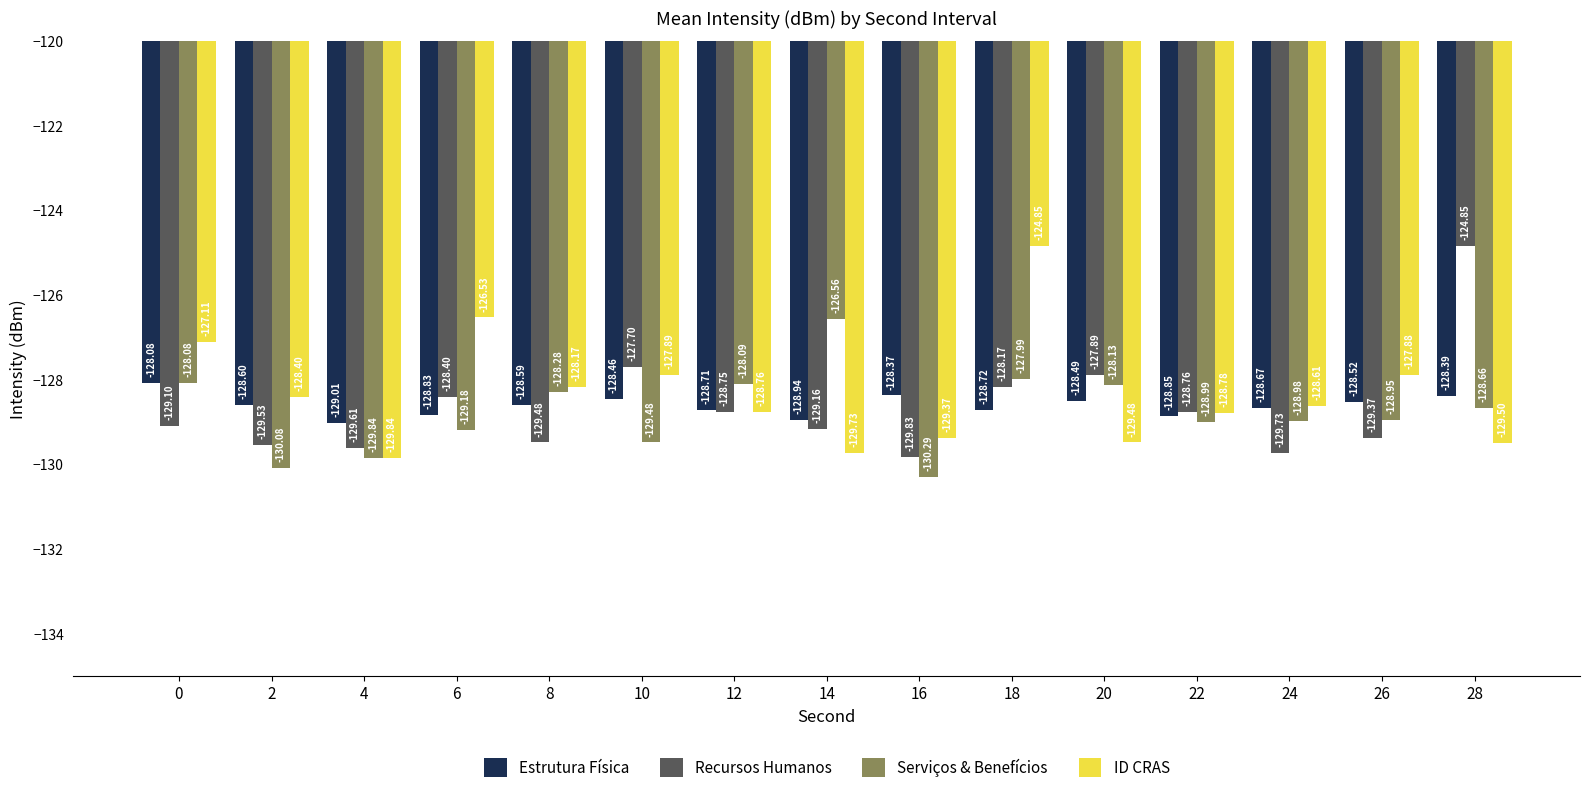

What is the value of the Recursos Humanos bar at the 4th from the left?

-128.4